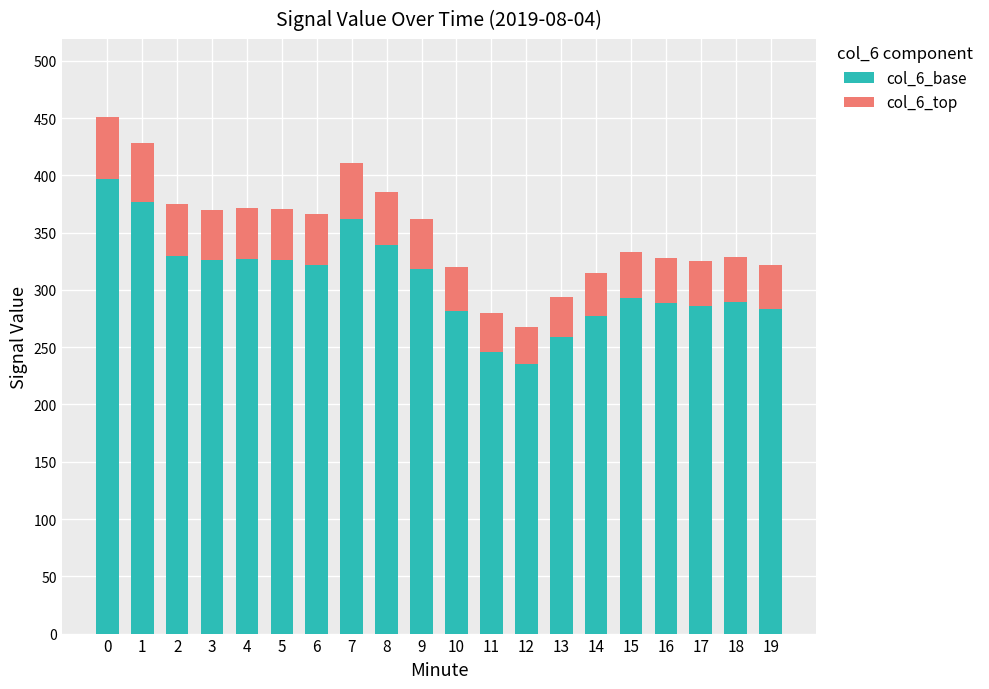

What is the total value across all series at 13?

294.2